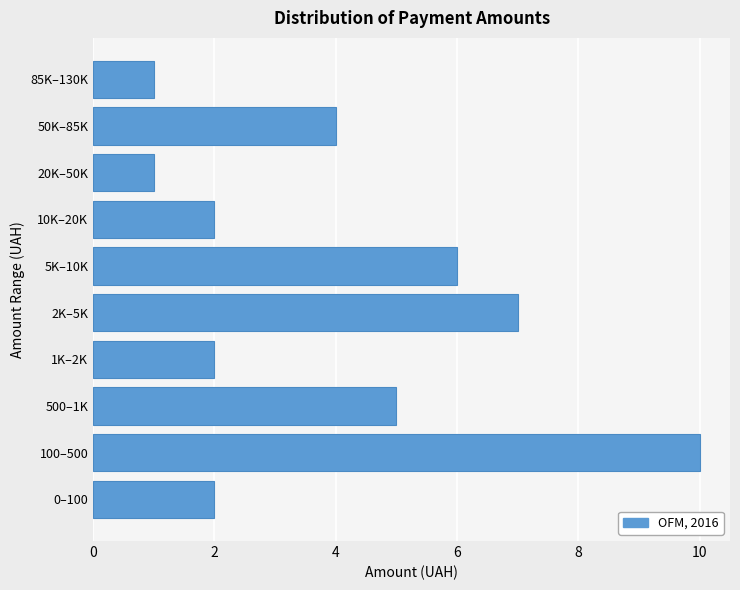

Reading bottom to top, transcribe all the data shown in this chart.

0–100=2	100–500=10	500–1K=5	1K–2K=2	2K–5K=7	5K–10K=6	10K–20K=2	20K–50K=1	50K–85K=4	85K–130K=1